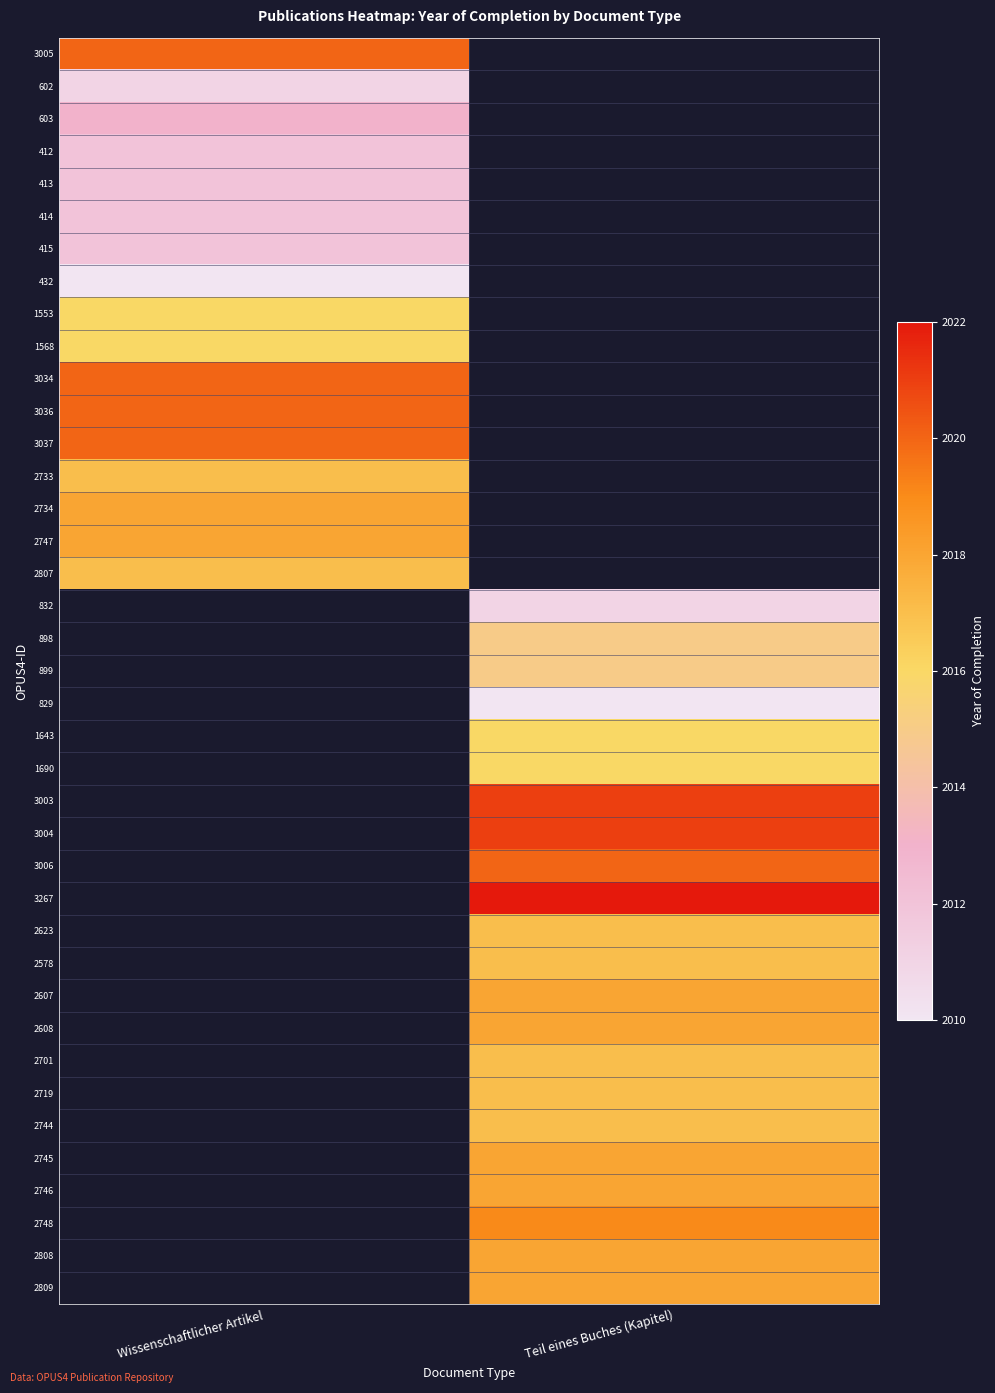

List the labels in order of 2748 value, smallest first.

Wissenschaftlicher Artikel, Teil eines Buches (Kapitel)